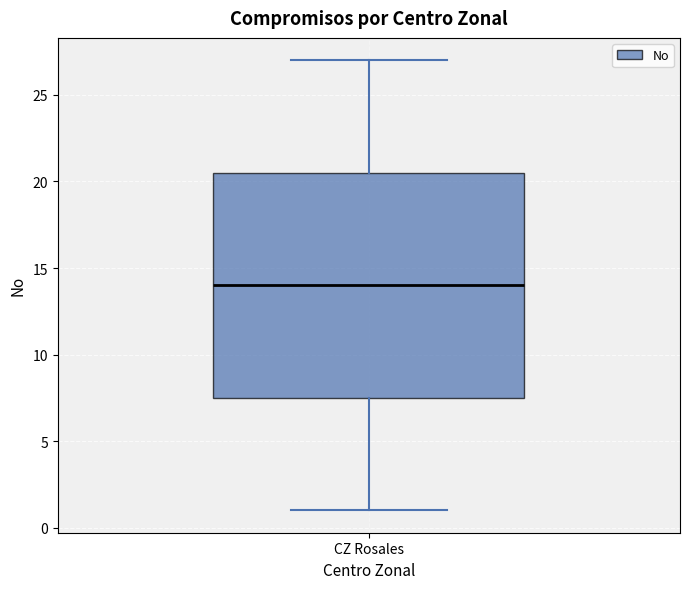

Where does the upper whisker of the box for CZ Rosales end on the y-axis? The values are not printed on the chart, so give them approximately, as read against the axis.

27.0